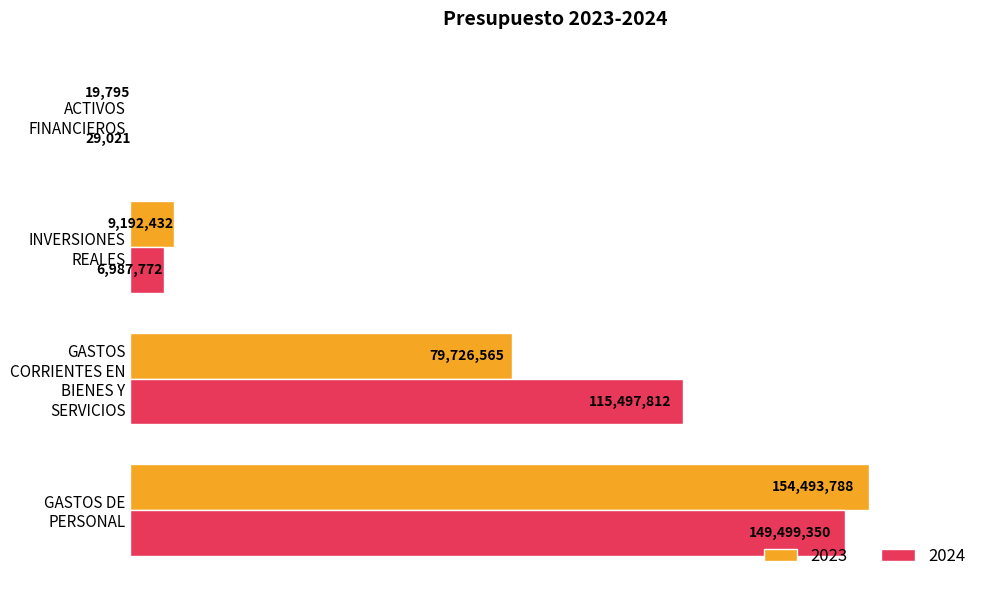

What is the value of the 2024 bar at the 3rd from the left?

6987772